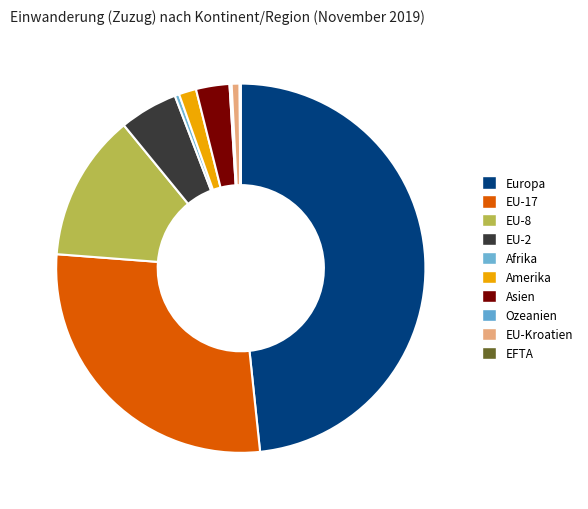

What percentage is the EU-2 slice, to the nearest percent?

5%